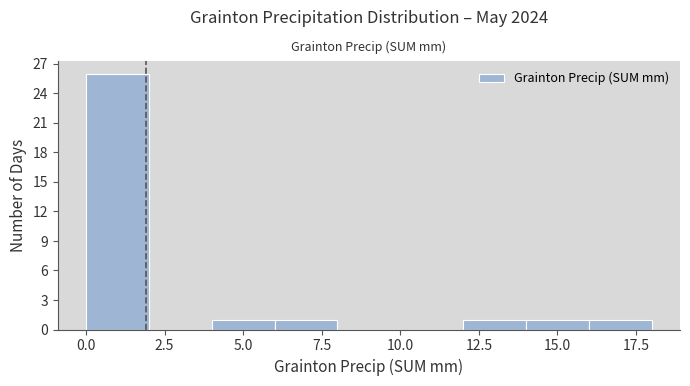

How tall is the bar that spans 6 to 8 on the x-axis? The values are not printed on the chart, so give them approximately, as read against the axis.

1